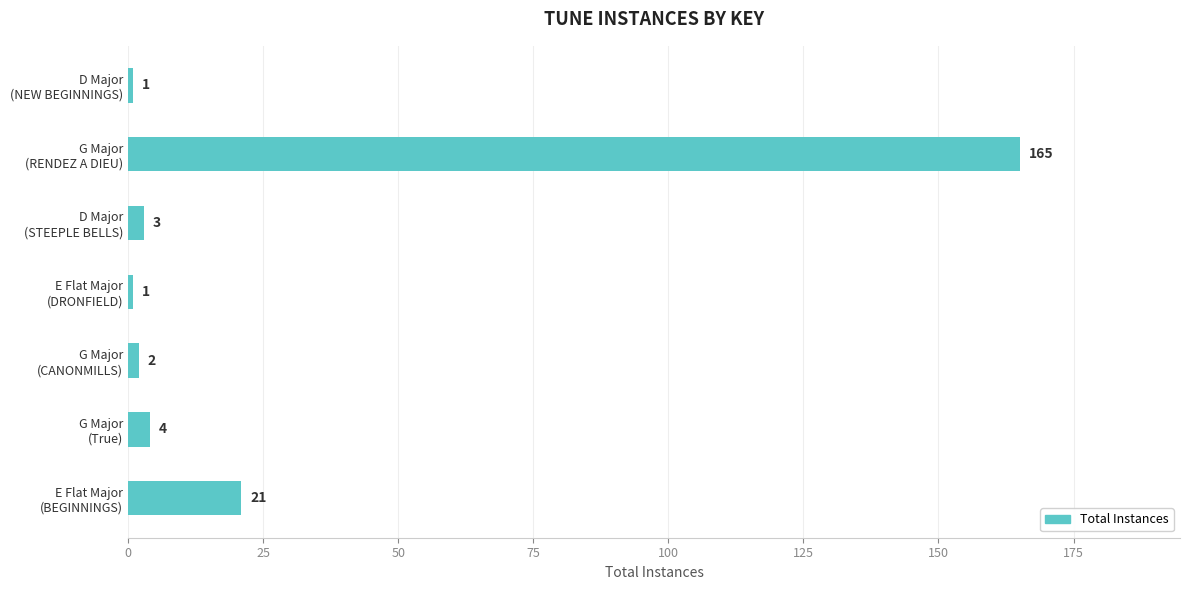

How many series are shown in this chart?

1